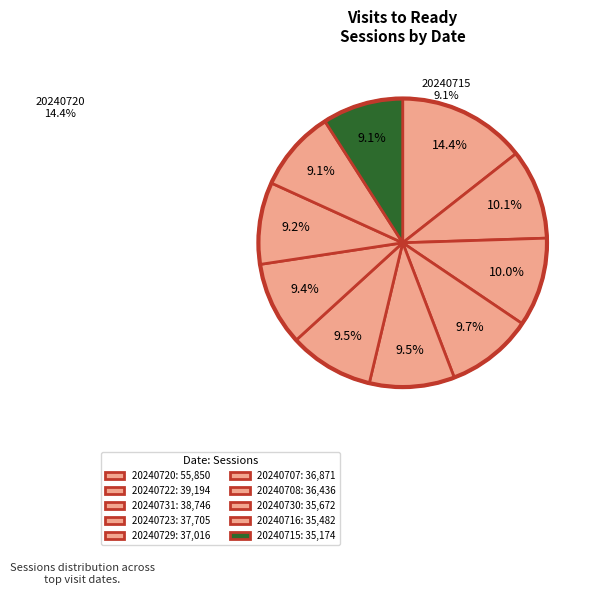

What percentage is NOT represented by 20240720?

85.6%